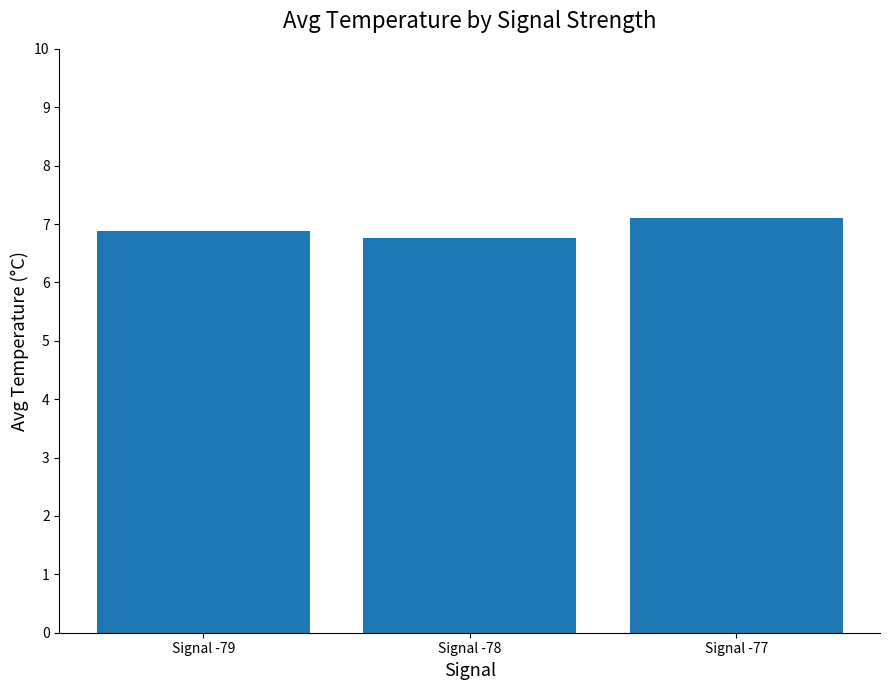

True or false: the data shows 7.1 at Signal -77.

True